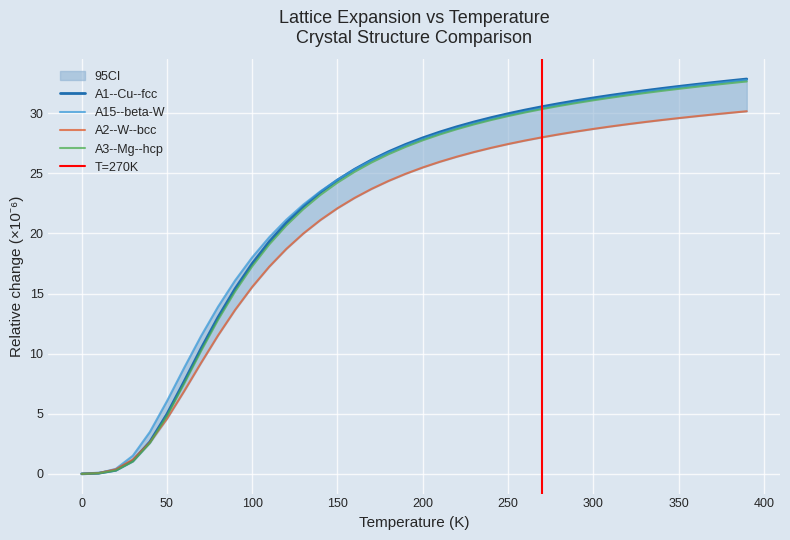

List the labels in order of A1--Cu--fcc value, largest first.

390, 380, 370, 360, 350, 340, 330, 320, 310, 300, 290, 280, 270, 260, 250, 240, 230, 220, 210, 200, 190, 180, 170, 160, 150, 140, 130, 120, 110, 100, 90, 80, 70, 60, 50, 40, 30, 20, 10, 0